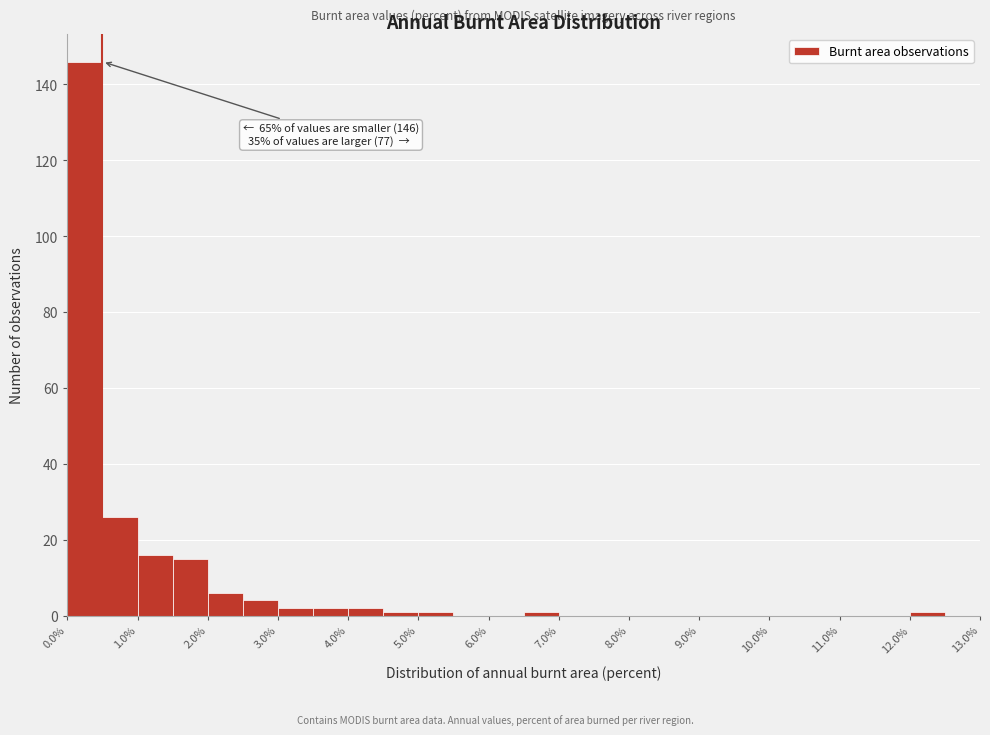

Over which range of the x-axis is the bar tallest?

0.0 to 0.5